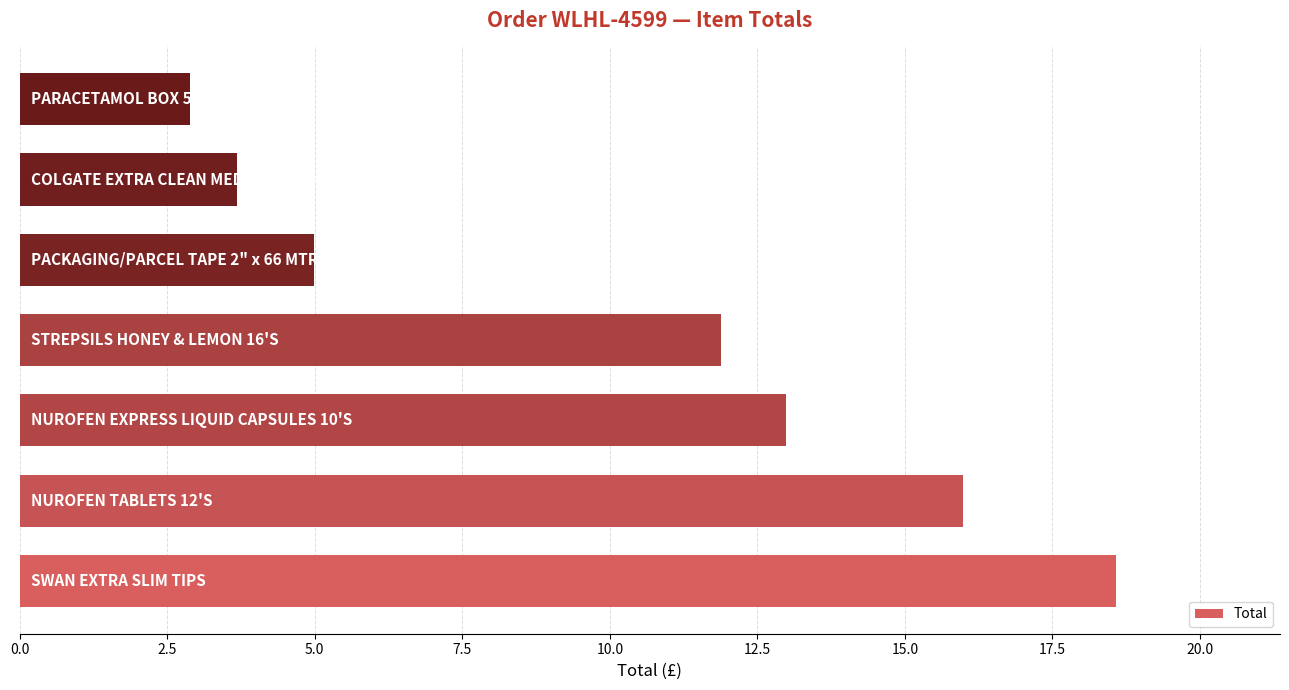

What is the minimum value shown in the chart?

2.9